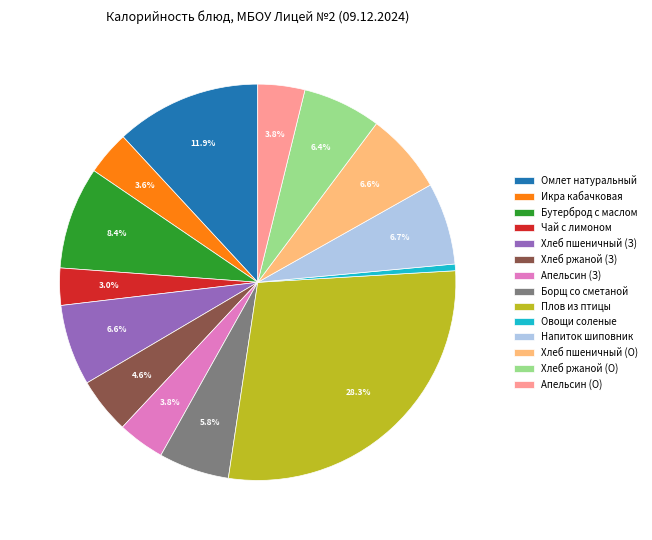

What percentage do Хлеб пшеничный (З) and Борщ со сметаной together represent?

12.4%